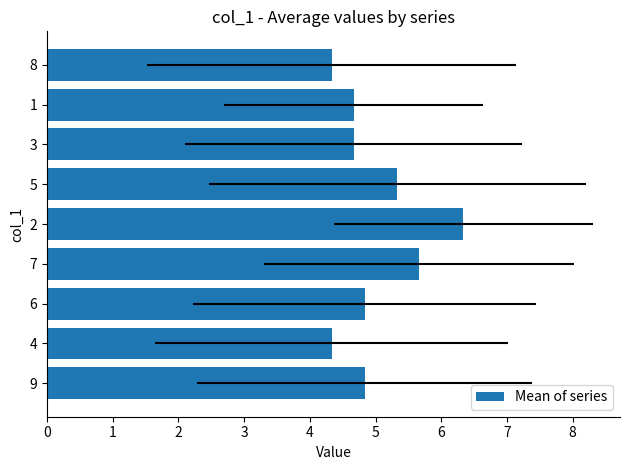

What is the difference between the second highest and second lowest values?

1.3